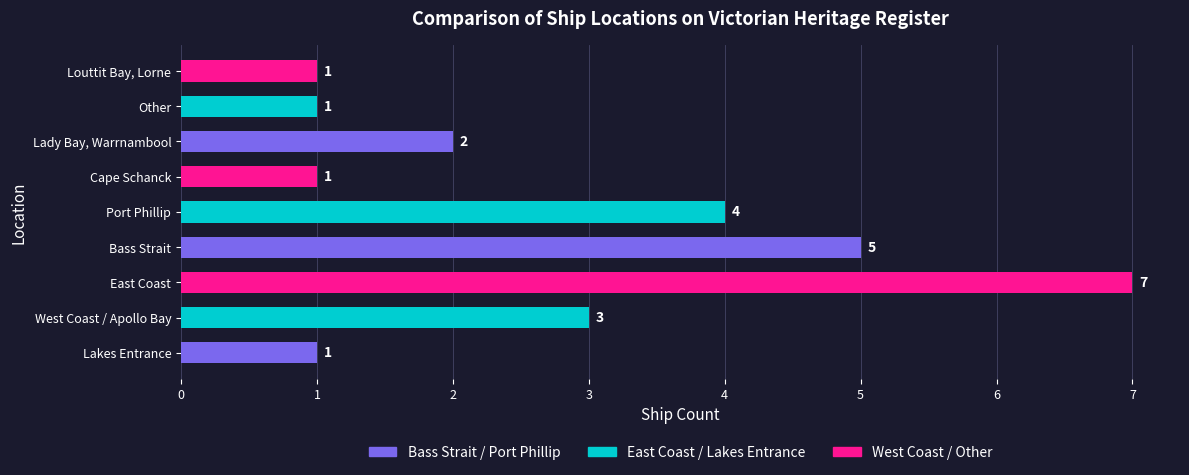

What is the difference between the second highest and second lowest values?

4